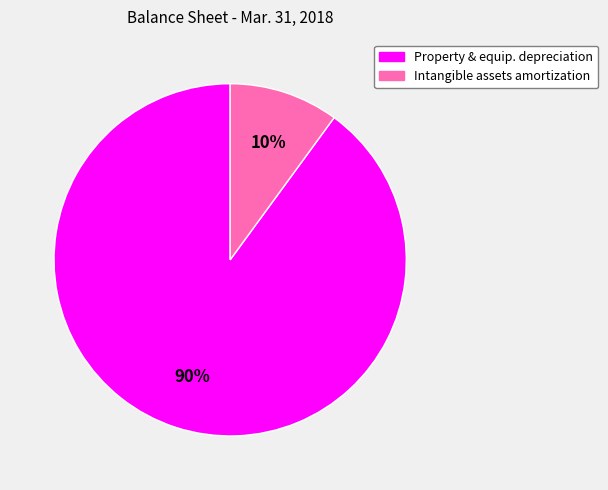

Approximately how many times larger is the value at Property & equip. depreciation compared to Intangible assets amortization?

9.0